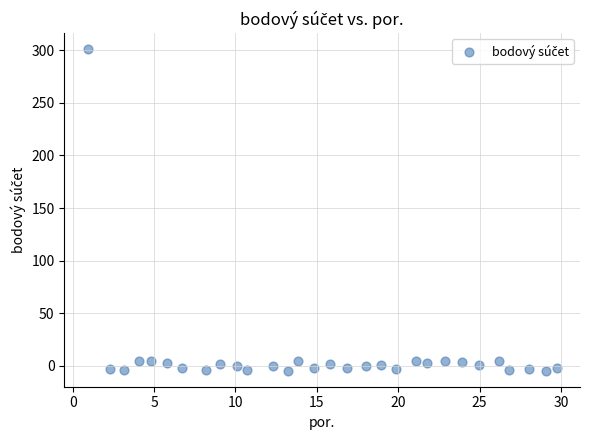

What is the range of Y values (max minus min)?

305.7